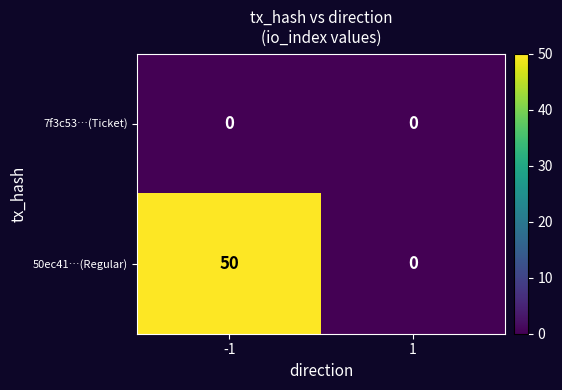

Which series has the largest total across all categories?

50ec41…(Regular)